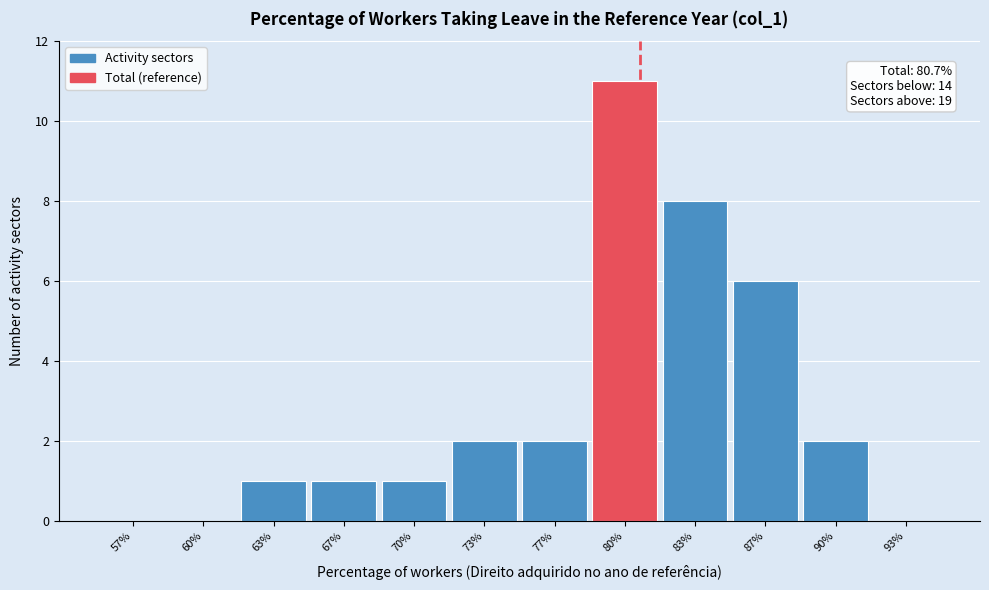

Which range on the x-axis has the tallest bar?

78.5 to 81.5